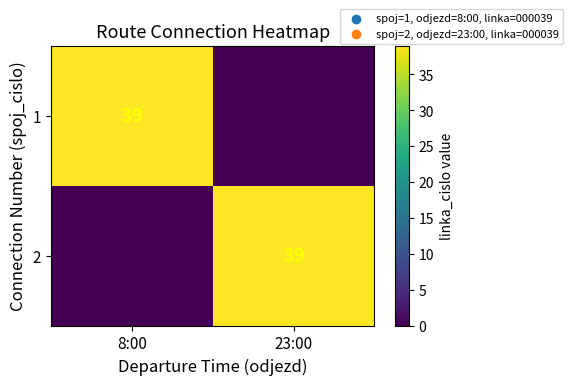

The value of 1 at 8:00 is 19. True or false?

False